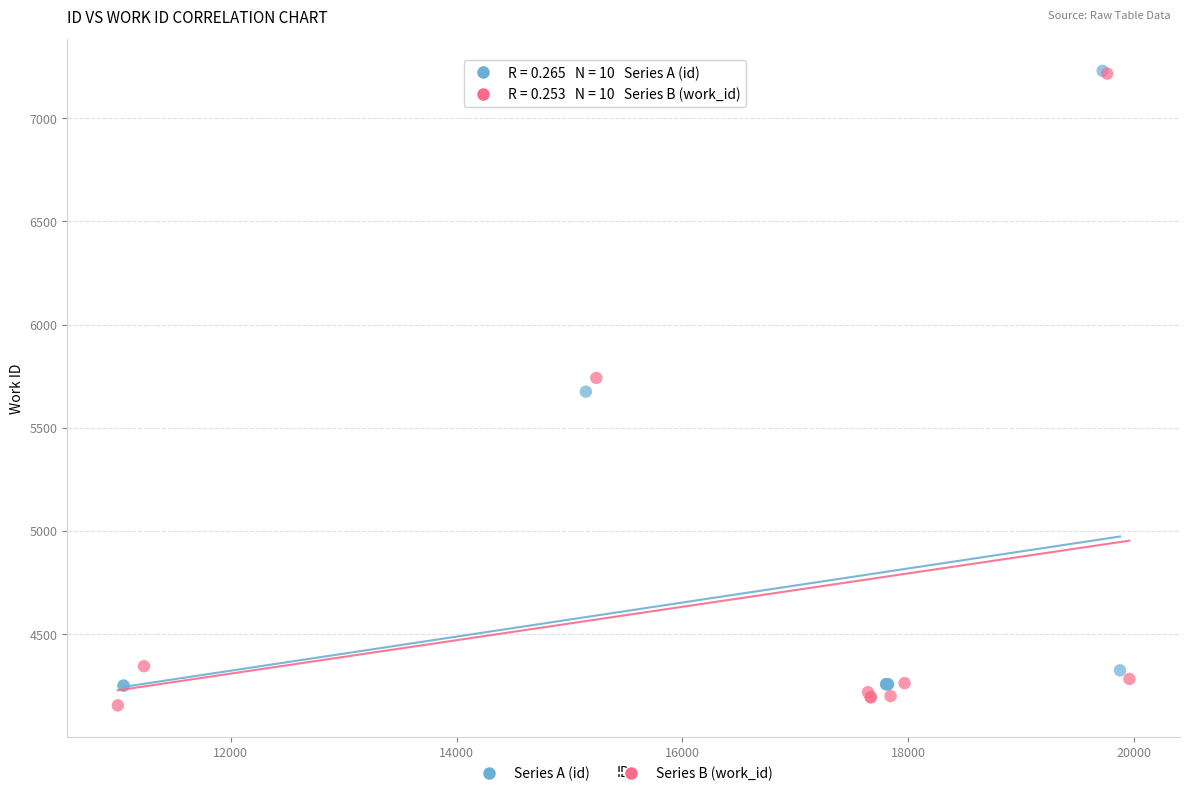

Which series has the largest Y range (max minus min)?

Series B (work_id)